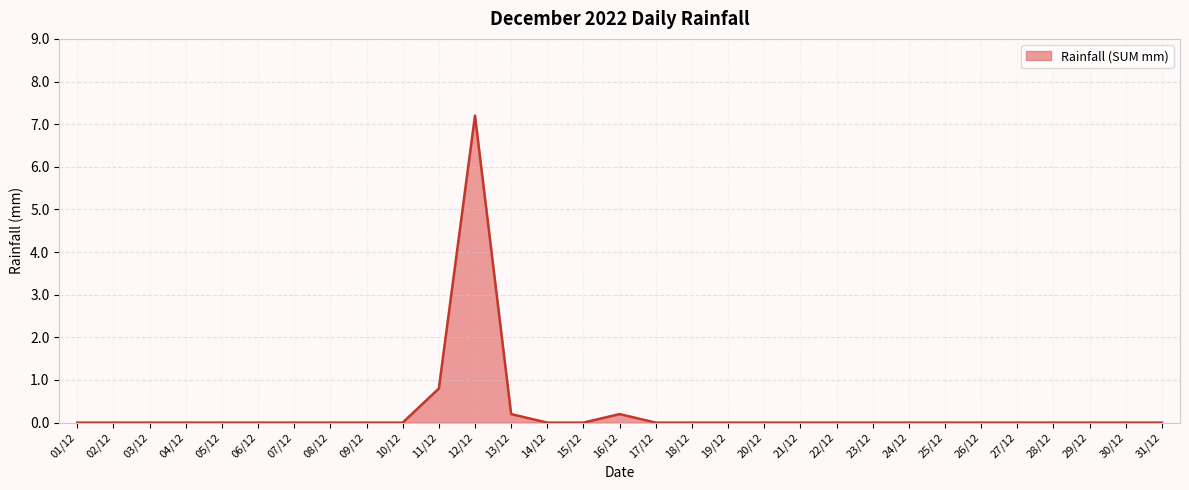

Reading left to right, extract all data points from this chart.

0.0	0.0	0.0	0.0	0.0	0.0	0.0	0.0	0.0	0.0	0.8	7.2	0.2	0.0	0.0	0.2	0.0	0.0	0.0	0.0	0.0	0.0	0.0	0.0	0.0	0.0	0.0	0.0	0.0	0.0	0.0